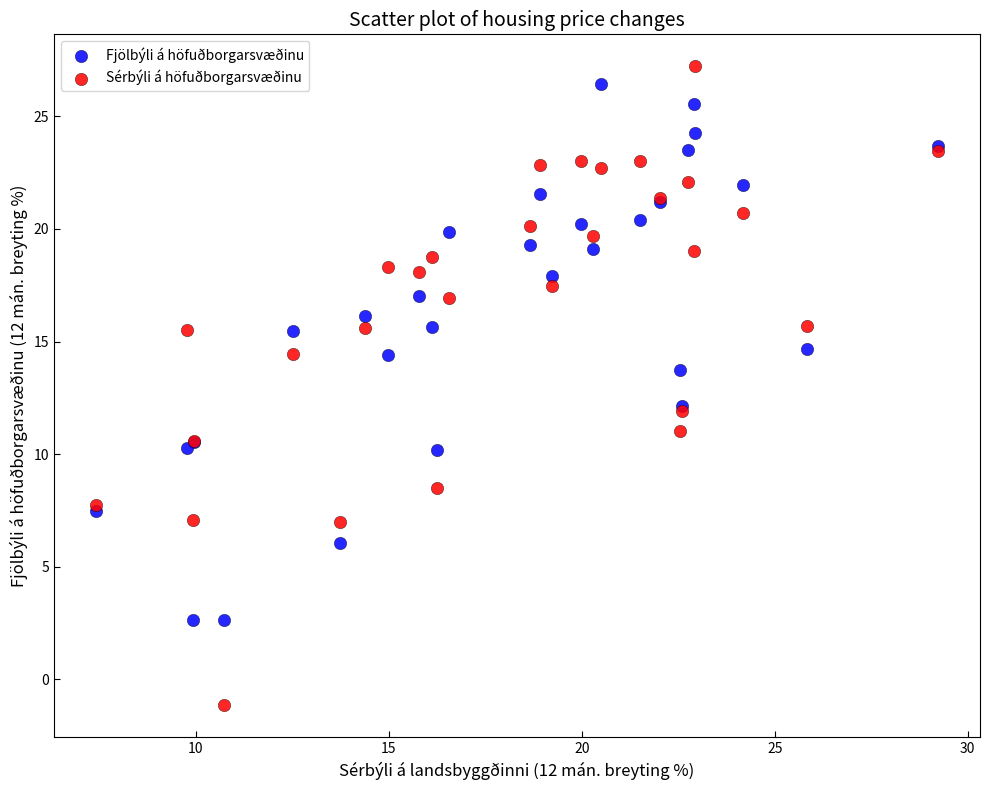

Which series reaches the maximum Y coordinate?

Sérbýli á höfuðborgarsvæðinu